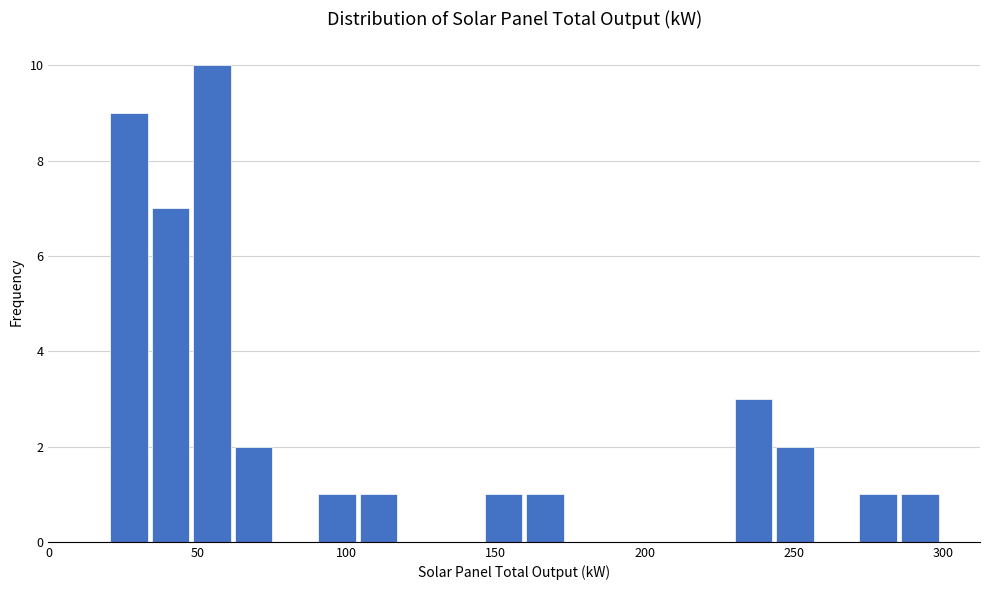

Around what value on the x-axis is the tallest bar? Give the approximate position of its centre, as read against the axis.

55